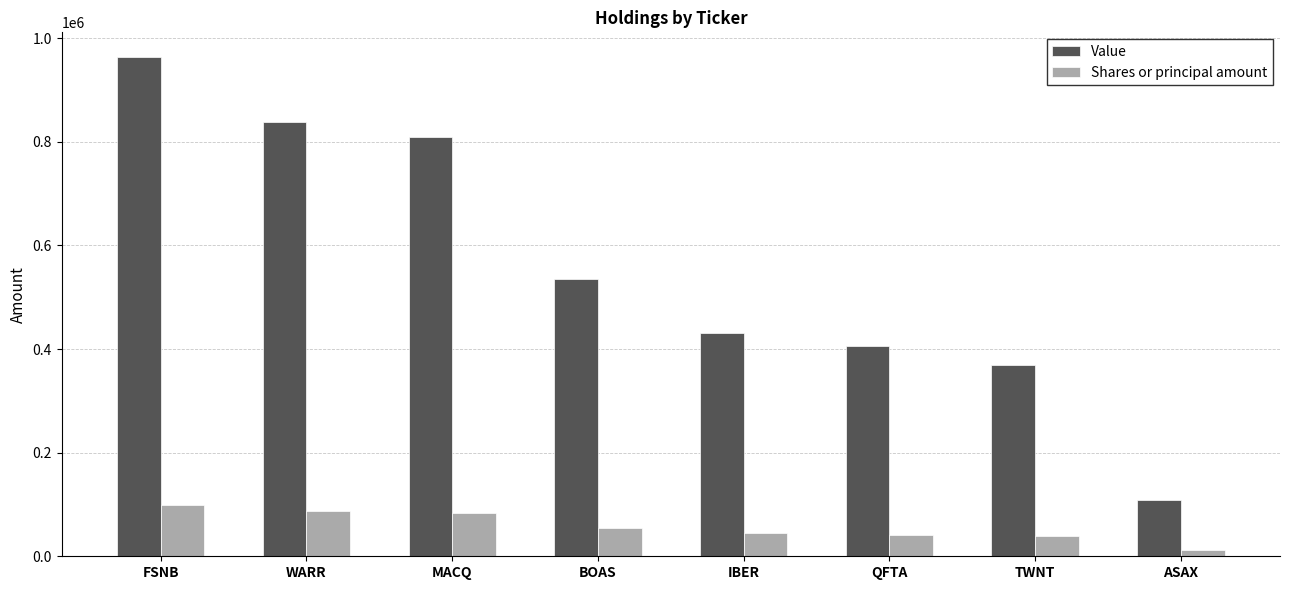

What is the difference between the maximum and minimum values in the Shares or principal amount series?

88292